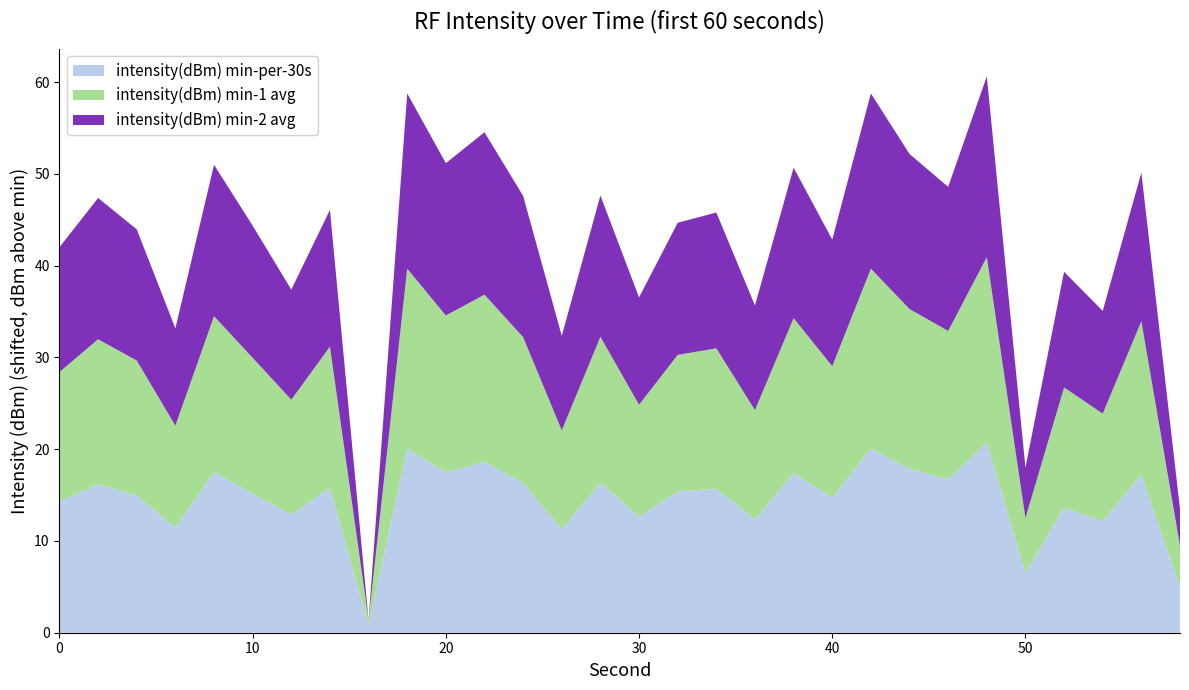

Reading right to left, list all the values displayed in this chart.

intensity(dBm) min-per-30s: 58=-135.6	56=-123.4	54=-128.4	52=-127.0	50=-134.1	48=-119.9	46=-123.9	44=-122.7	42=-120.5	40=-125.9	38=-123.2	36=-128.2	34=-124.9	32=-125.2	30=-128.0	28=-124.2	26=-129.3	24=-124.3	22=-122.0	20=-123.1	18=-120.5	16=-139.7	14=-124.8	12=-127.7	10=-125.4	8=-123.1	6=-129.1	4=-125.6	2=-124.4	0=-126.3
intensity(dBm) min-1 avg: 58=-136.1	56=-123.9	54=-128.9	52=-127.5	50=-134.6	48=-120.4	46=-124.4	44=-123.2	42=-121.0	40=-126.3	38=-123.7	36=-128.7	34=-125.3	32=-125.7	30=-128.4	28=-124.7	26=-129.8	24=-124.7	22=-122.4	20=-123.5	18=-121.0	16=-140.1	14=-125.2	12=-128.1	10=-125.8	8=-123.6	6=-129.5	4=-125.9	2=-124.8	0=-126.5
intensity(dBm) min-2 avg: 58=-136.6	56=-124.4	54=-129.4	52=-128.0	50=-135.1	48=-120.9	46=-124.9	44=-123.7	42=-121.5	40=-126.8	38=-124.2	36=-129.2	34=-125.8	32=-126.2	30=-128.9	28=-125.2	26=-130.3	24=-125.2	22=-122.9	20=-124.0	18=-121.5	16=-140.6	14=-125.7	12=-128.6	10=-126.2	8=-124.1	6=-130.0	4=-126.3	2=-125.2	0=-127.0